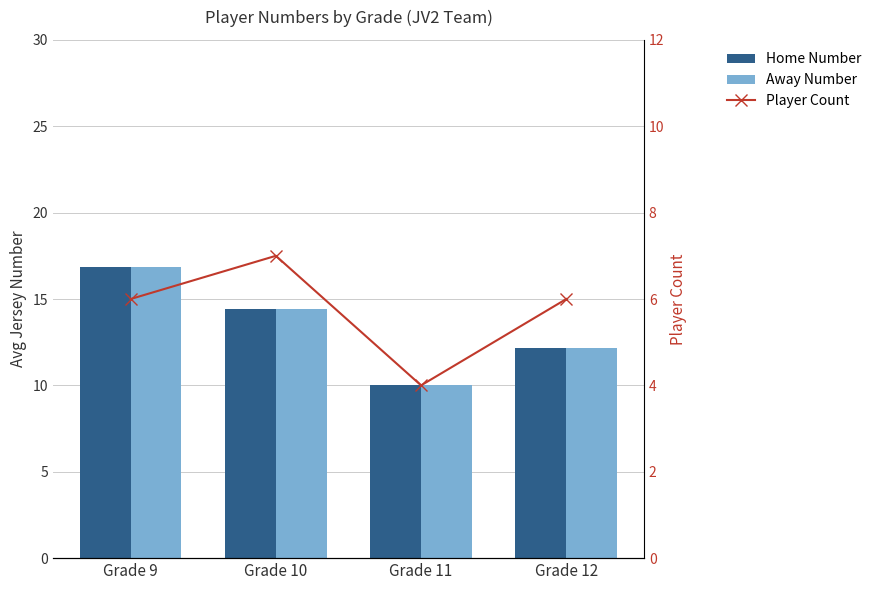

What is the sum of all Home Number values?

53.4